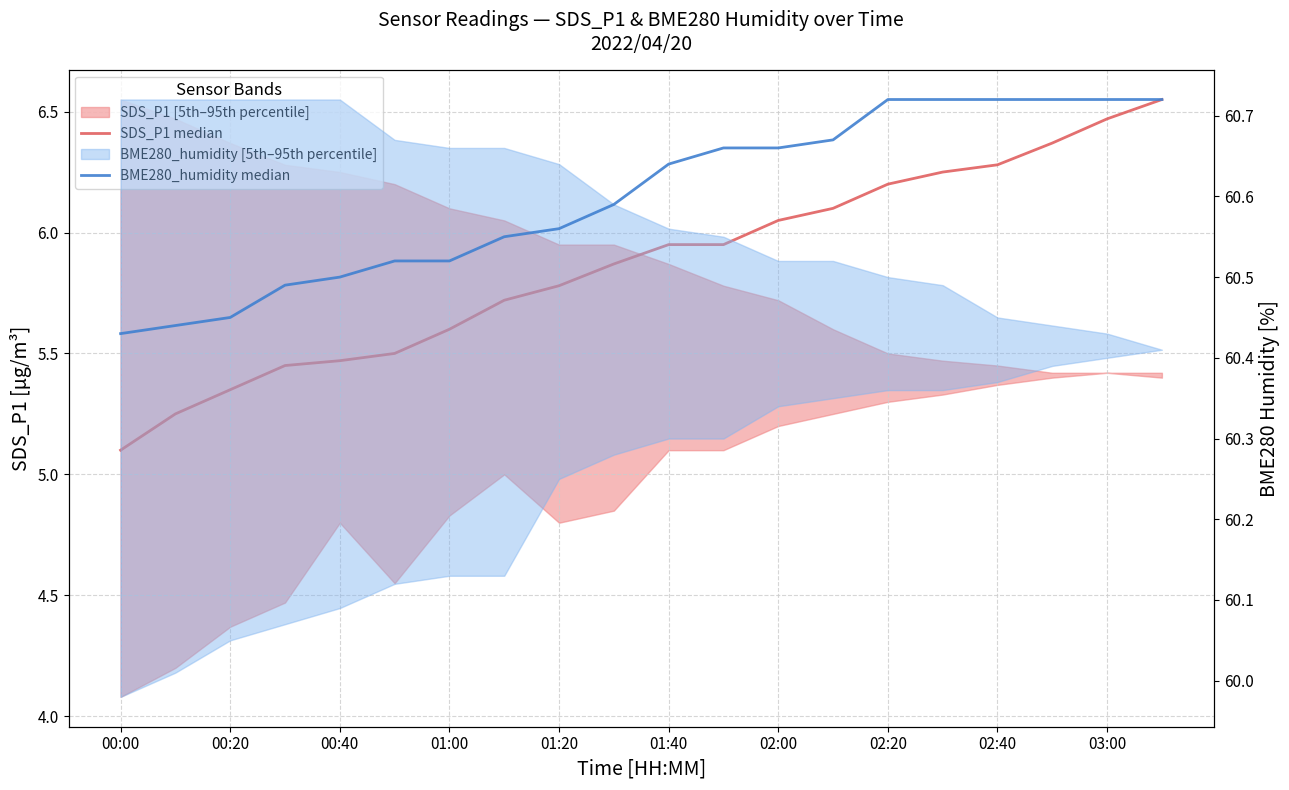

True or false: SDS_P1 median and BME280_humidity median cross at least once.

False